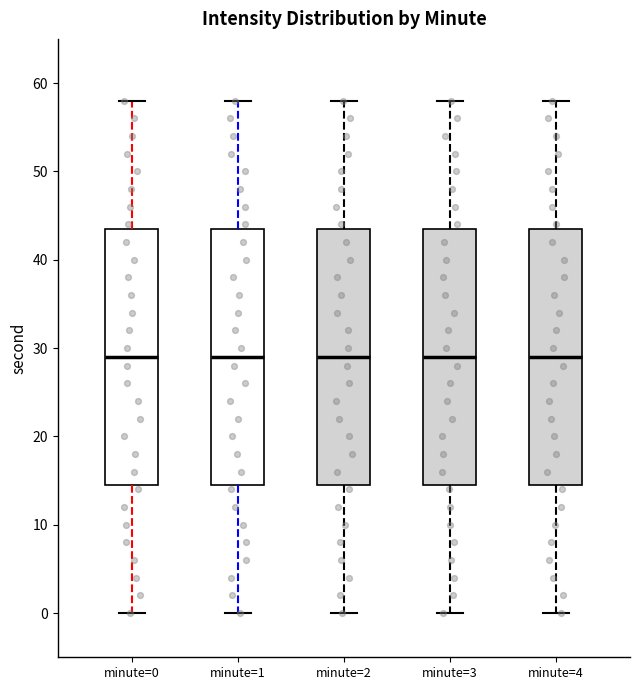

Reading left to right, transcribe this box plot: for each box, give where its median line is, the range the box spans, and where its two whiskers end, as read against the y-axis. The values are not printed on the chart, so give them approximately, as read against the axis.

minute=0: median 29, box 15 to 44, whiskers 0 to 58
minute=1: median 29, box 15 to 44, whiskers 0 to 58
minute=2: median 29, box 15 to 44, whiskers 0 to 58
minute=3: median 29, box 15 to 44, whiskers 0 to 58
minute=4: median 29, box 15 to 44, whiskers 0 to 58